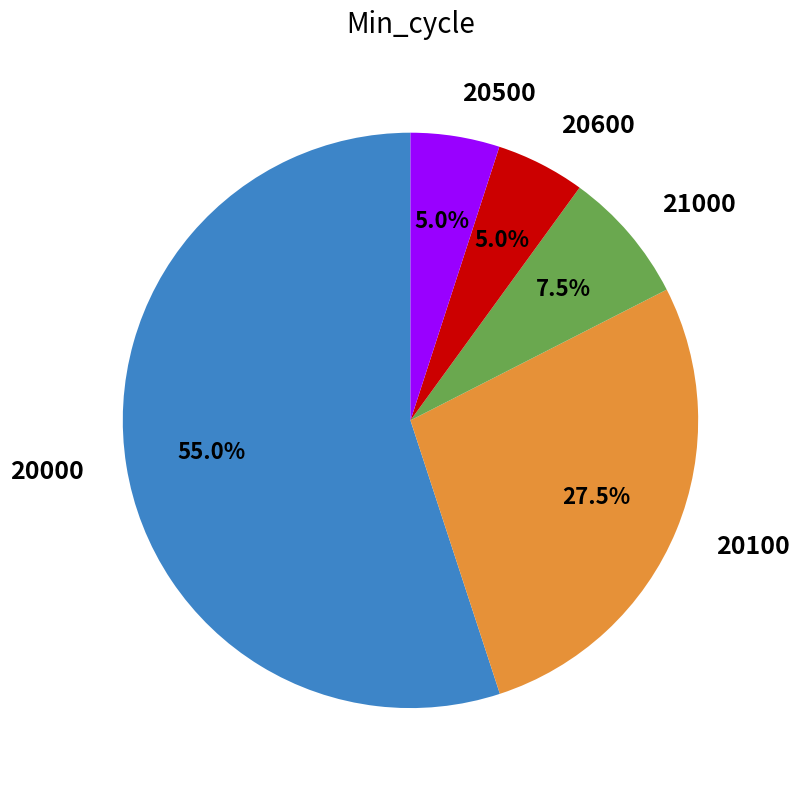

Which category has the biggest portion of the pie?

20000